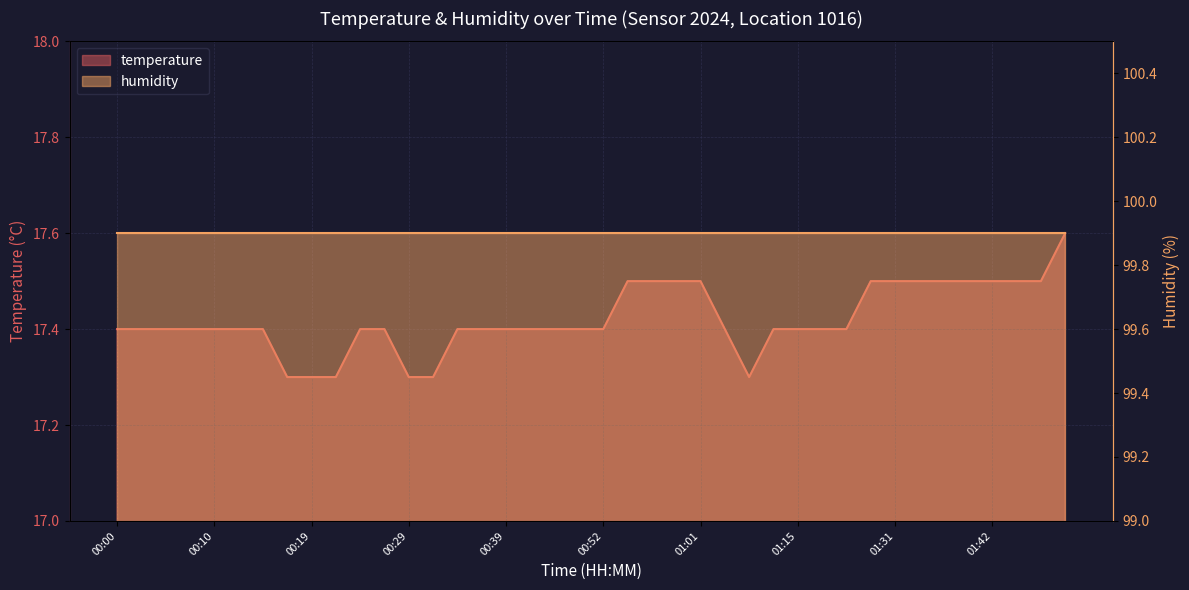

Approximately how many times larger is the value at 00:00 compared to 00:59?

1.0